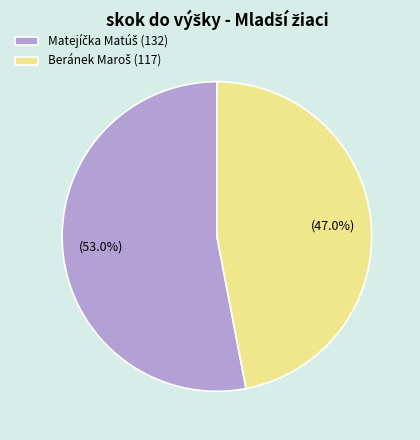

Is there any slice that represents more than half of the pie?

Yes